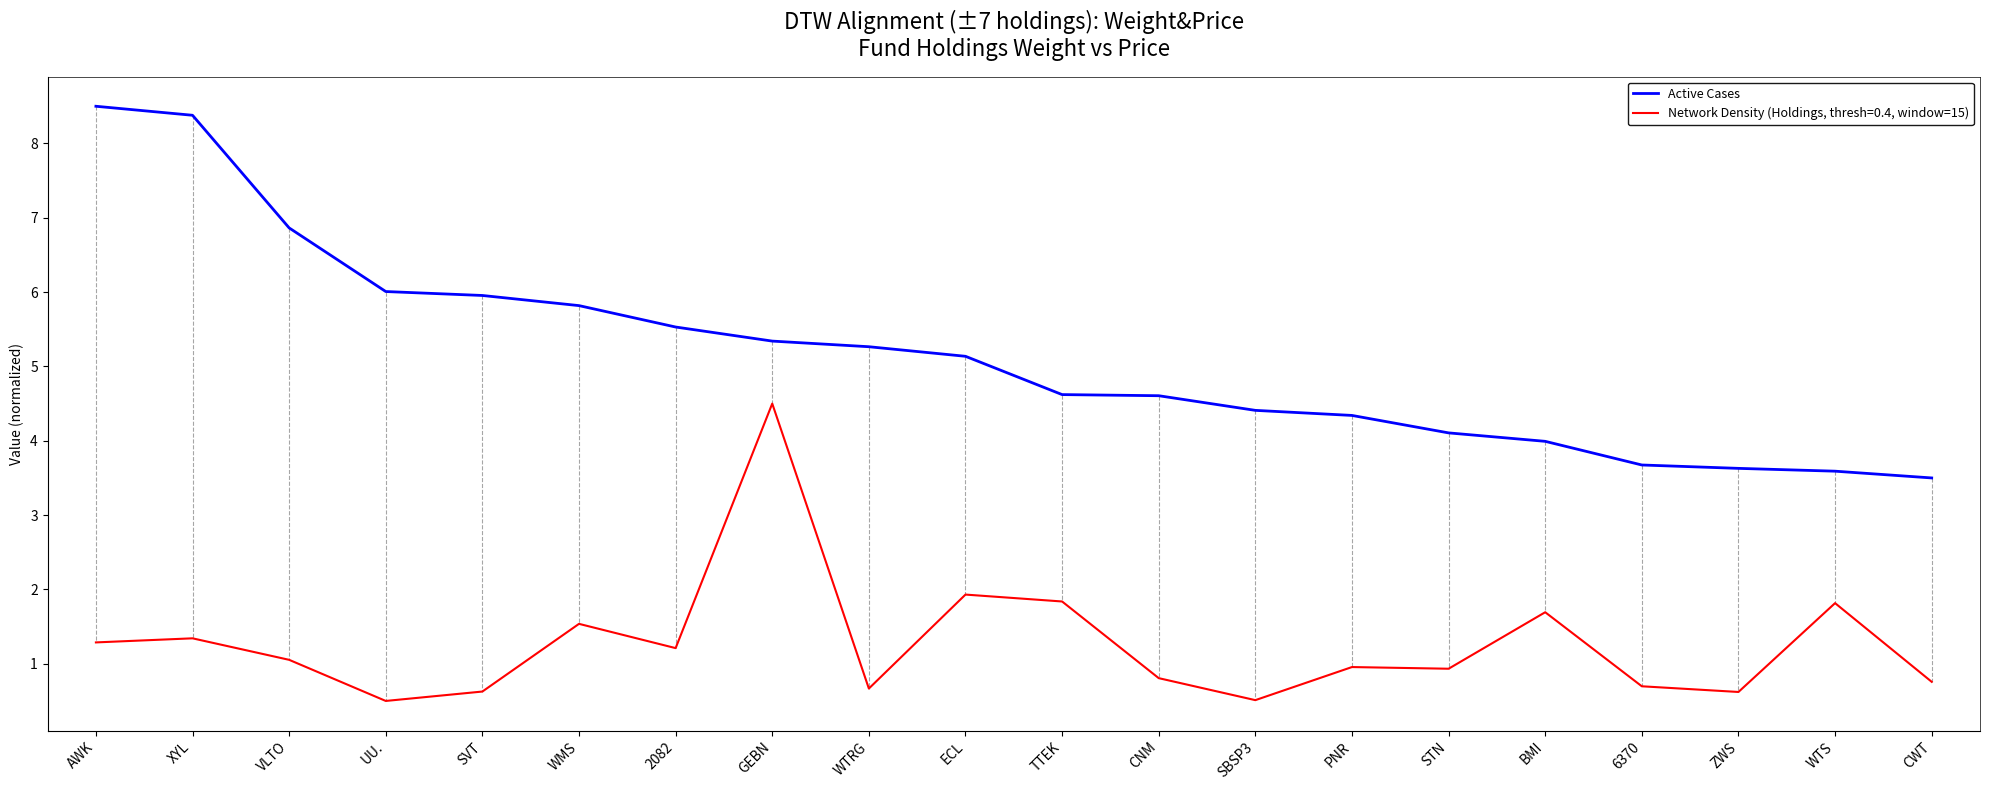

What position from the right is AWK?

20